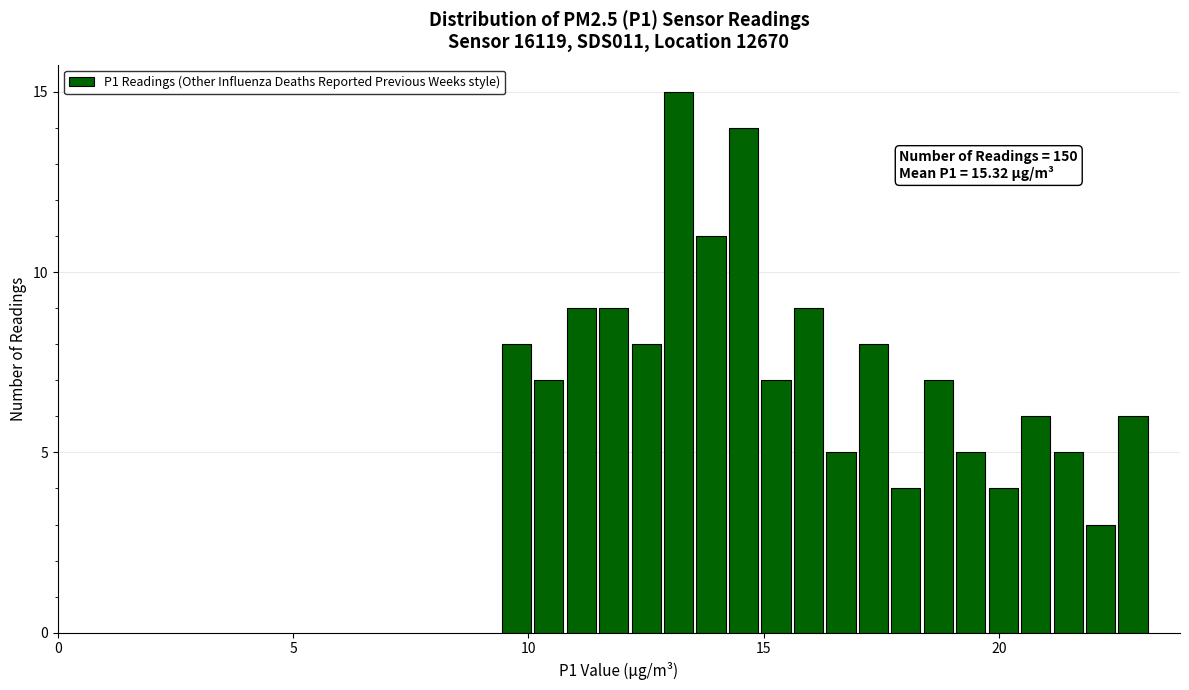

Read against the x-axis, roughly where is the centre of the tallest bar?

13.0